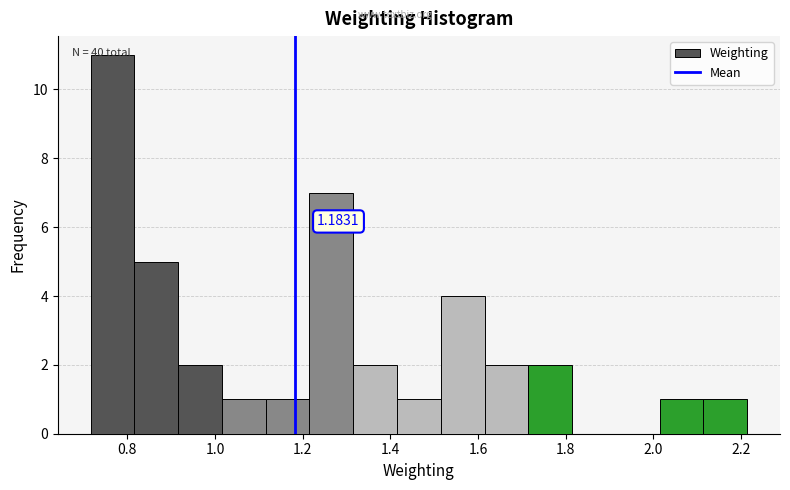

Over which range of the x-axis is the bar tallest?

0.72 to 0.82